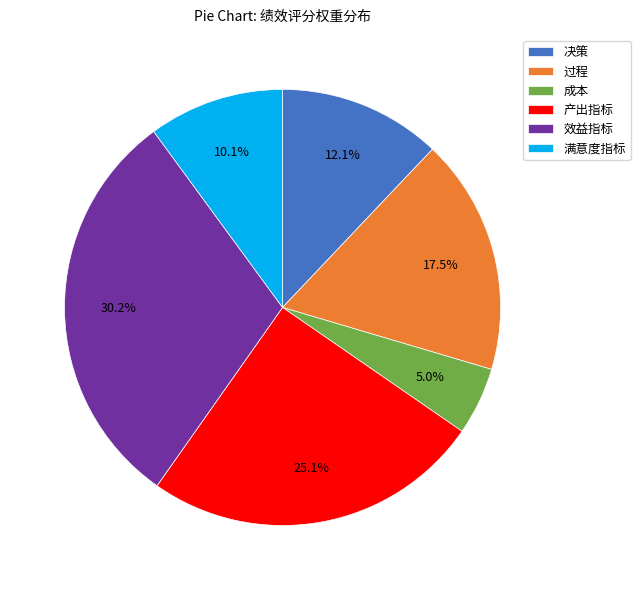

To the nearest percent, what percentage of the pie is 效益指标?

30%